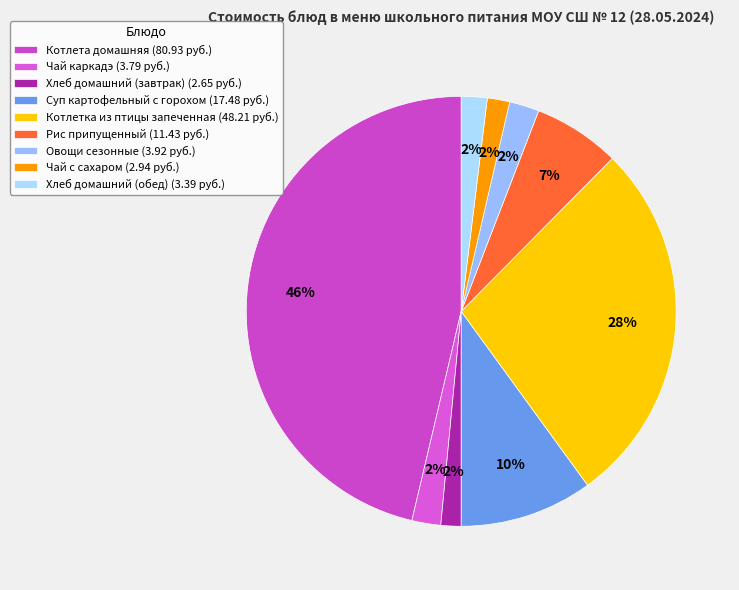

Does Хлеб домашний (завтрак) account for over 50% of the chart?

No